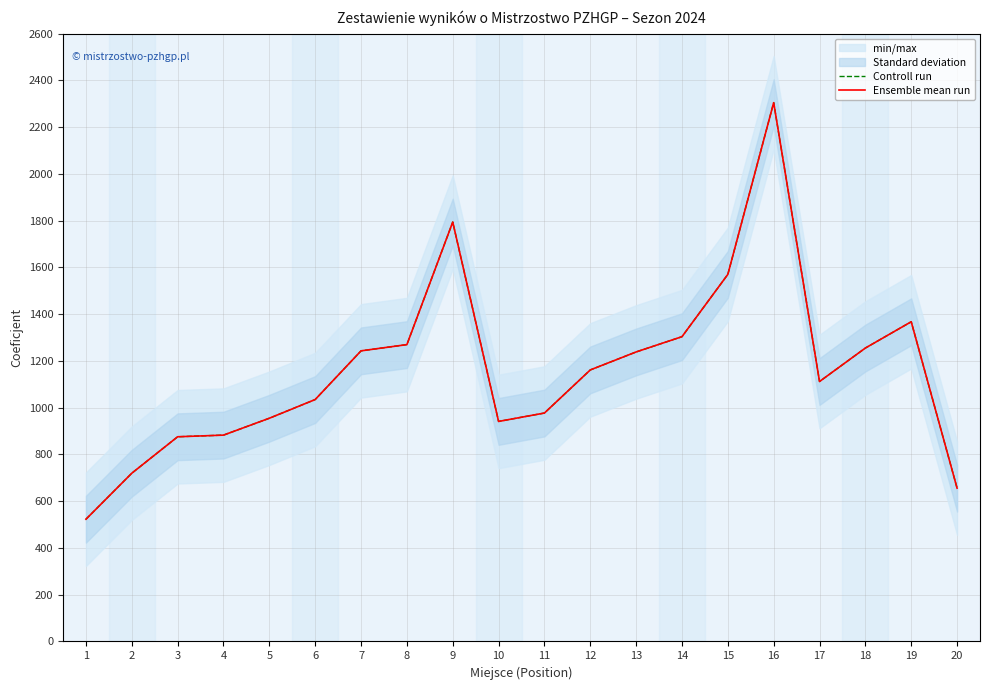

Reading left to right, what are all the values shown in this chart?

Controll run: 522.9	719.7	875.6	882.6	954.9	1034.9	1243.1	1269.8	1794.0	941.2	977.1	1161.5	1238.4	1303.7	1570.2	2304.7	1111.9	1255.1	1367.6	655.9
Ensemble mean run: 522.9	719.7	875.6	882.6	954.9	1034.9	1243.1	1269.8	1794.0	941.2	977.1	1161.5	1238.4	1303.7	1570.2	2304.7	1111.9	1255.1	1367.6	655.9